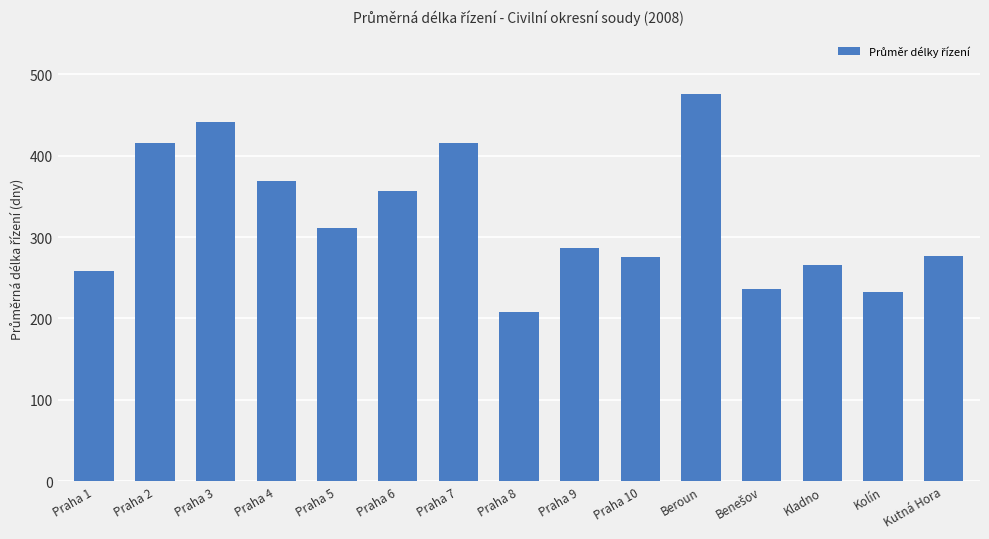

Is it true that the value at Praha 4 is 227.2?

False